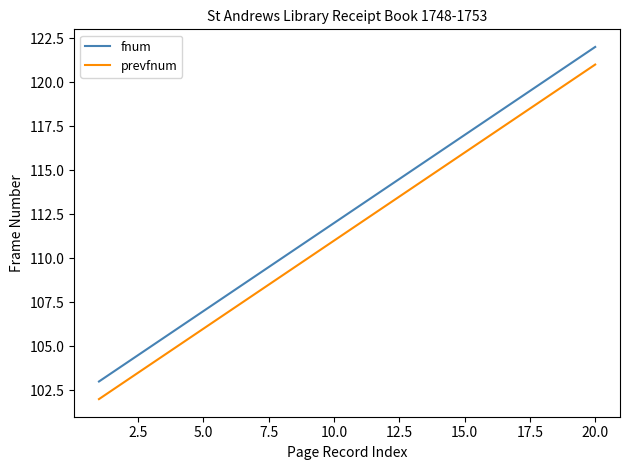

Rank the series by their average value, from highest to lowest.

fnum, prevfnum